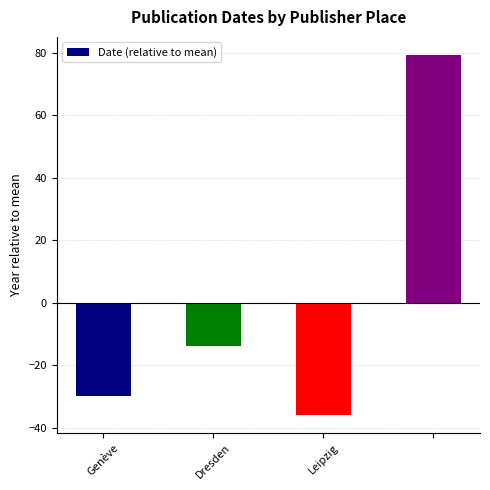

What is the difference between the maximum and minimum values?

115.0